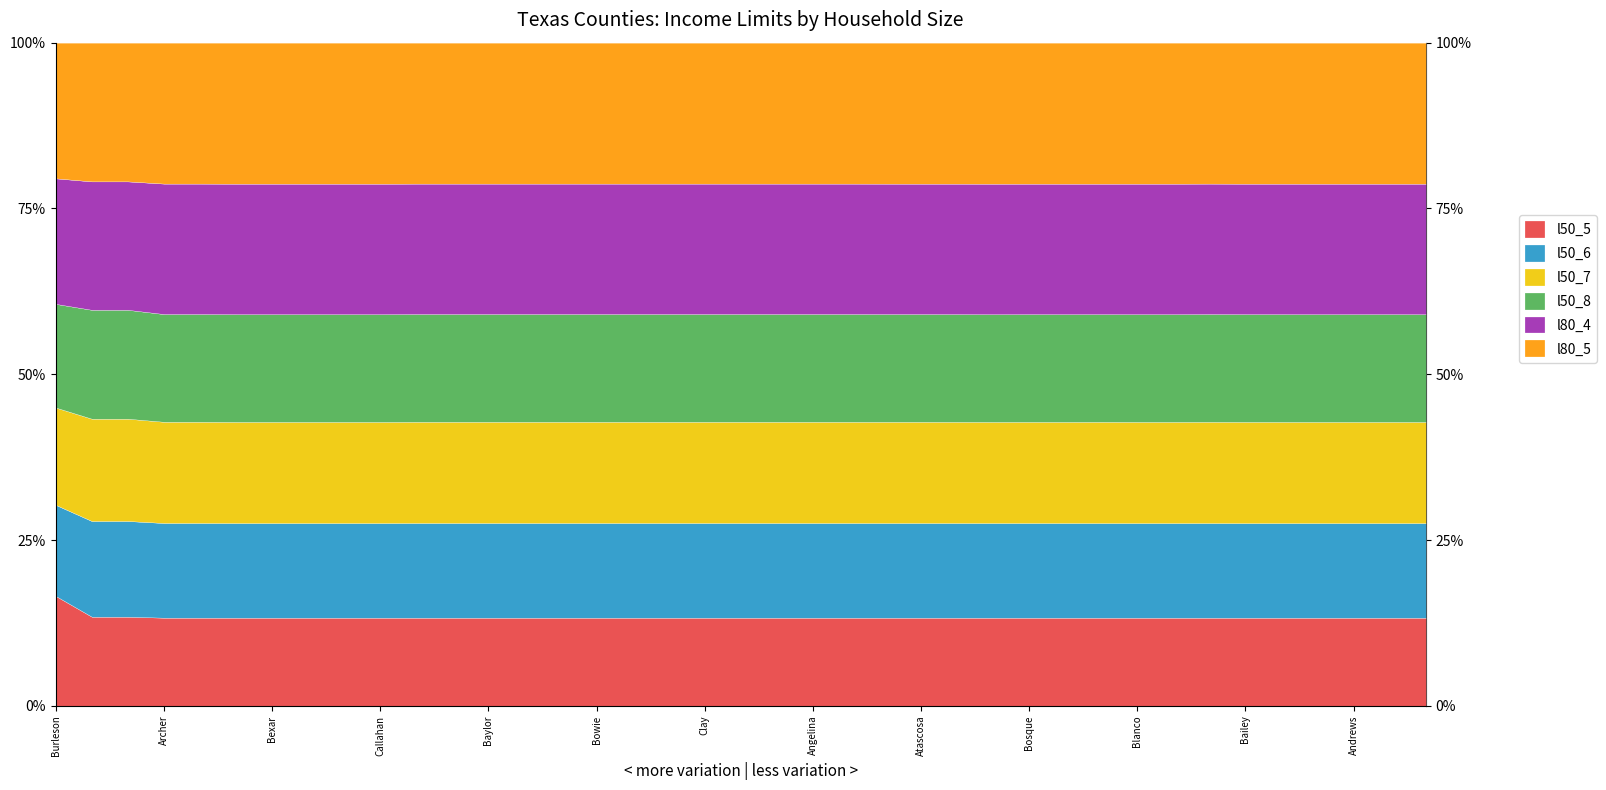

What is the difference between the l50_8 values at Armstrong and Burleson?

4750.0